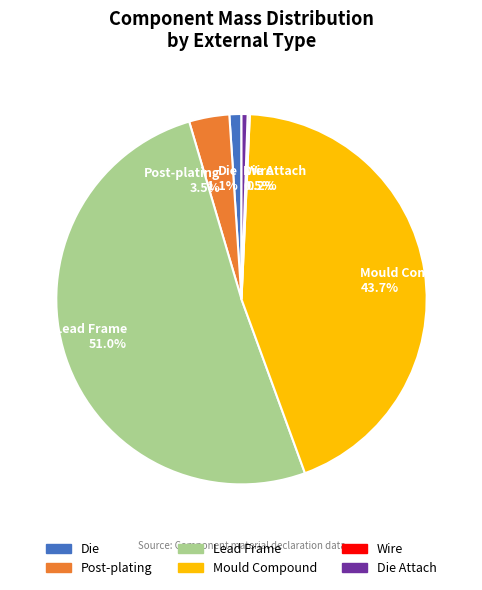

What is the majority slice?

Lead Frame 51.0%